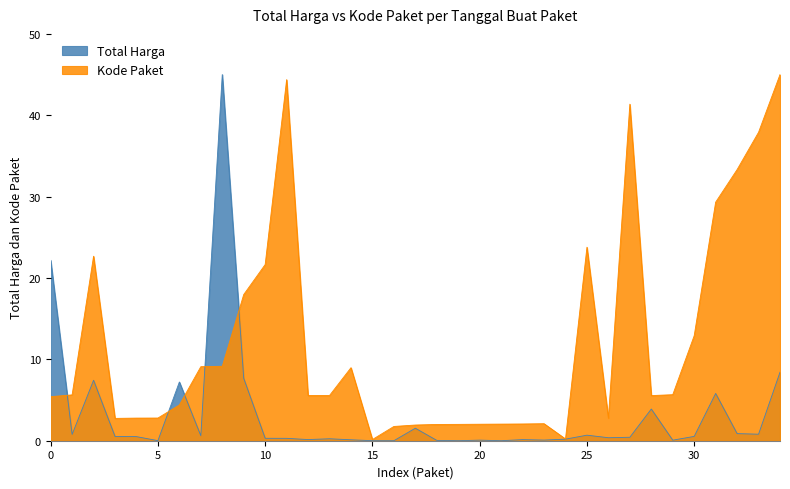

Rank the series at 10 from lowest to highest value.

Total Harga, Kode Paket